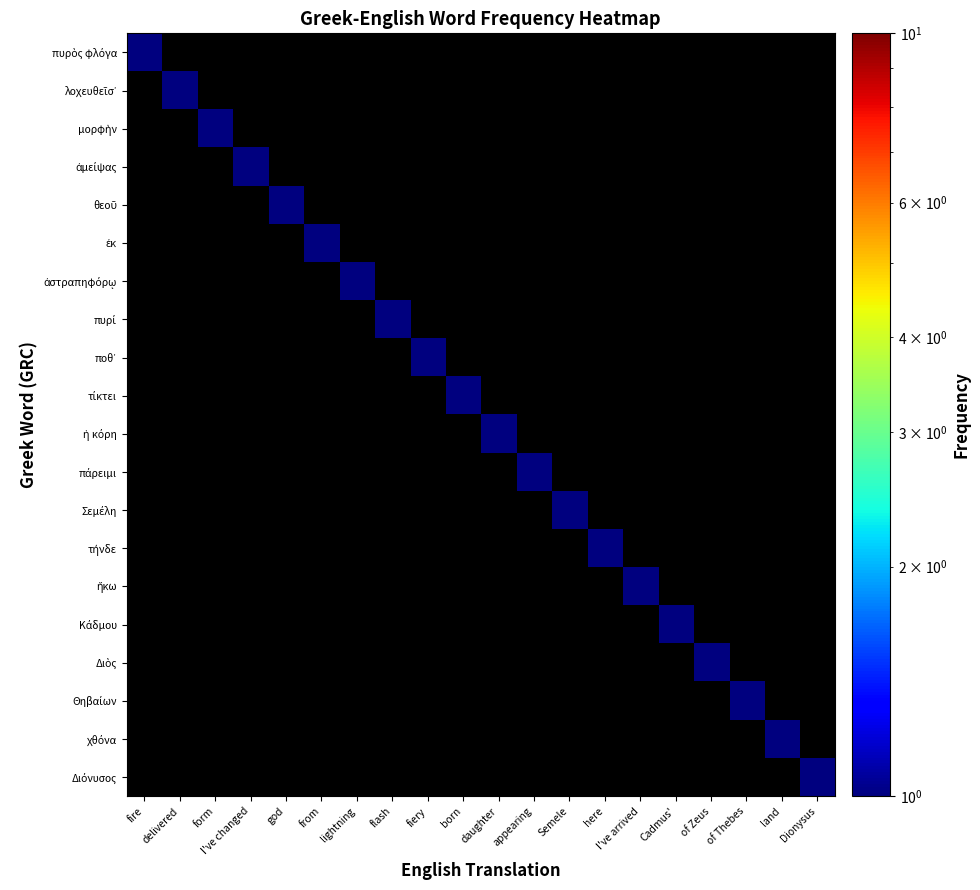

Which series has the largest total across all categories?

πυρὸς φλόγα